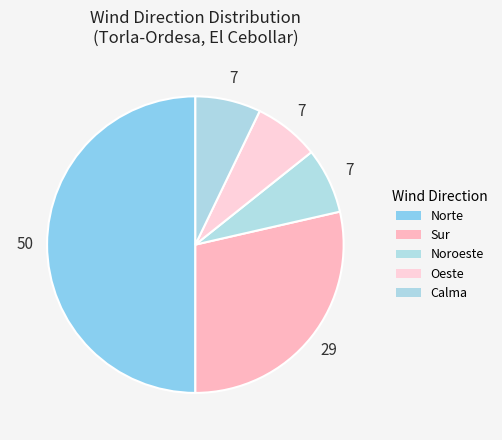

To the nearest percent, what percentage of the pie is Noroeste?

7%